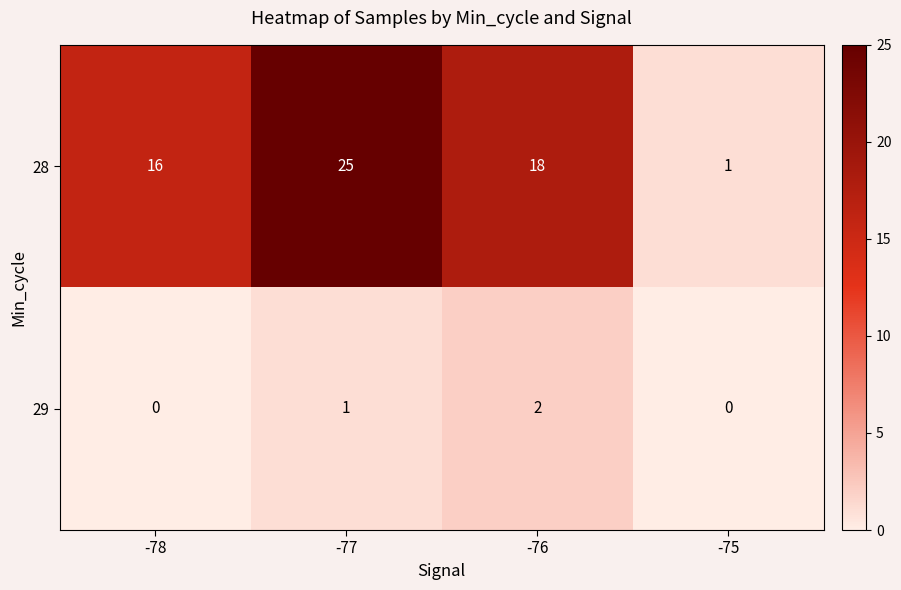

What is the greatest value displayed?

25